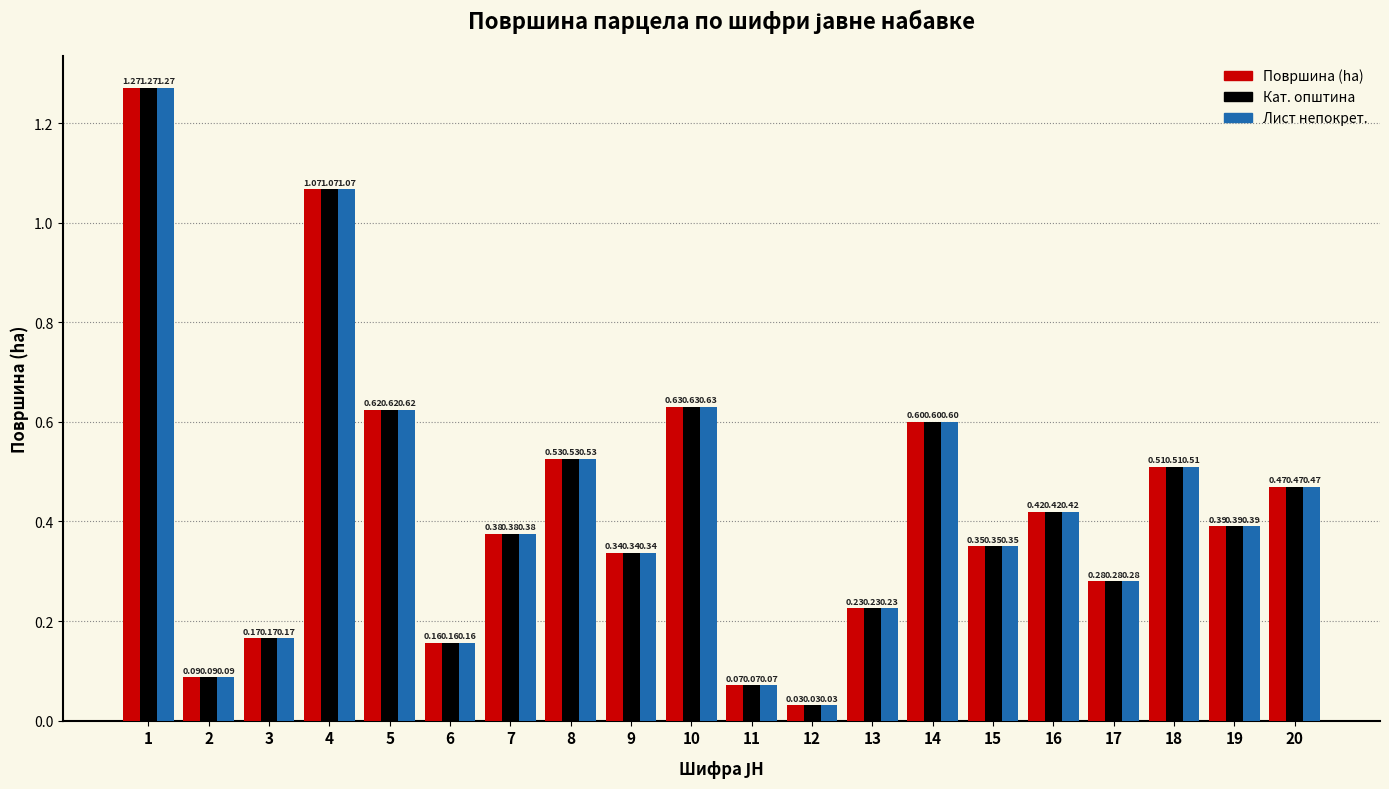

What is the difference between the maximum and minimum values in the Кат. општина series?

1.2